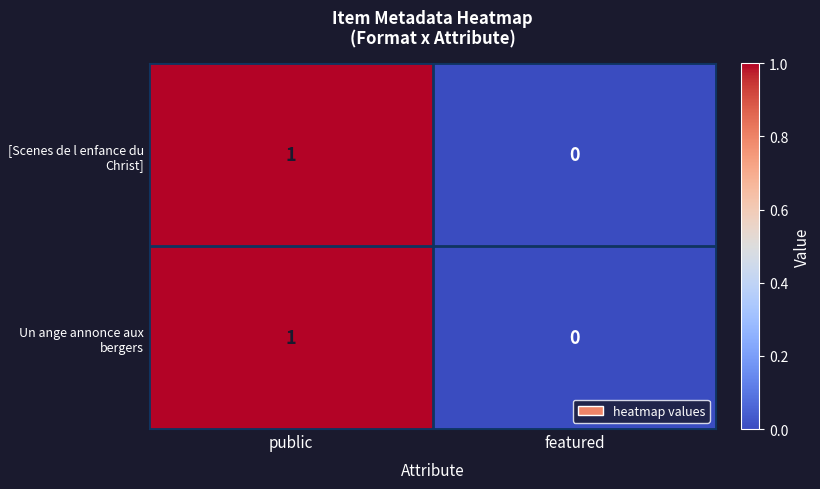

Reading left to right, extract all data points from this chart.

[Scenes de l enfance du Christ]: 1	0
Un ange annonce aux bergers: 1	0